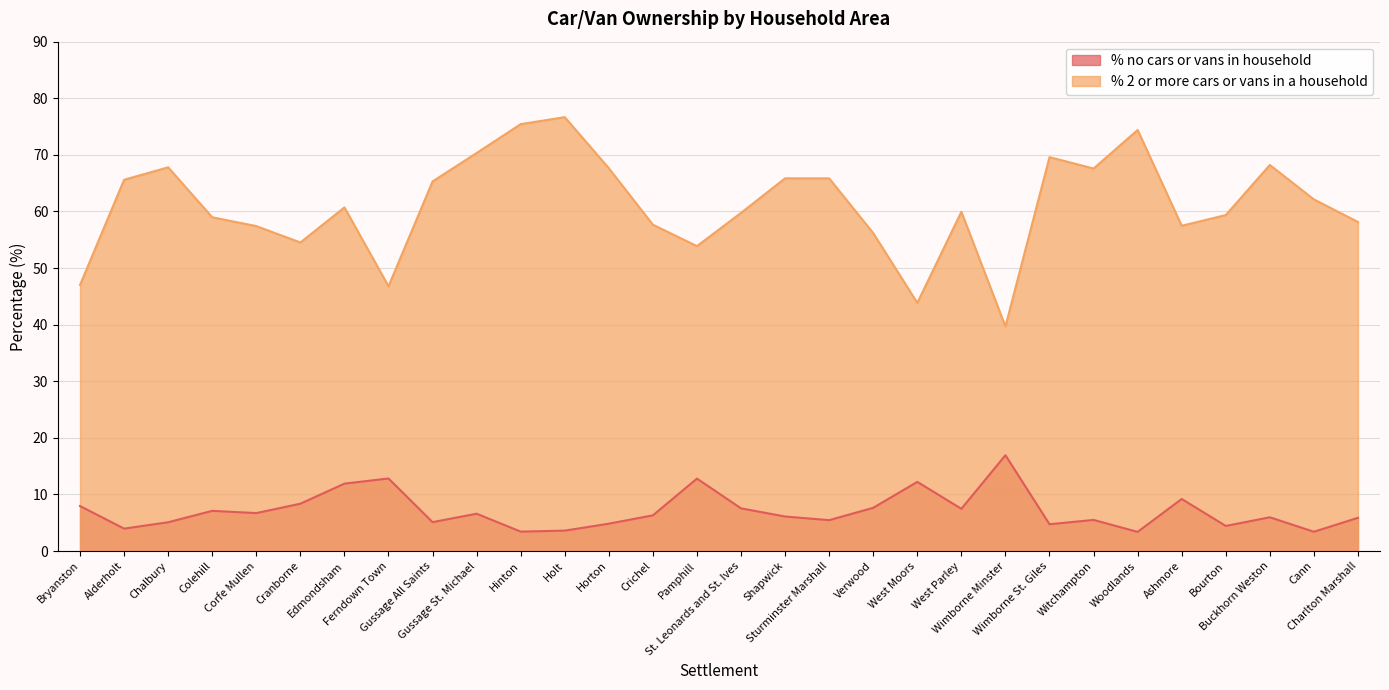

True or false: % 2 or more cars or vans in a household and % no cars or vans in household cross at least once.

False